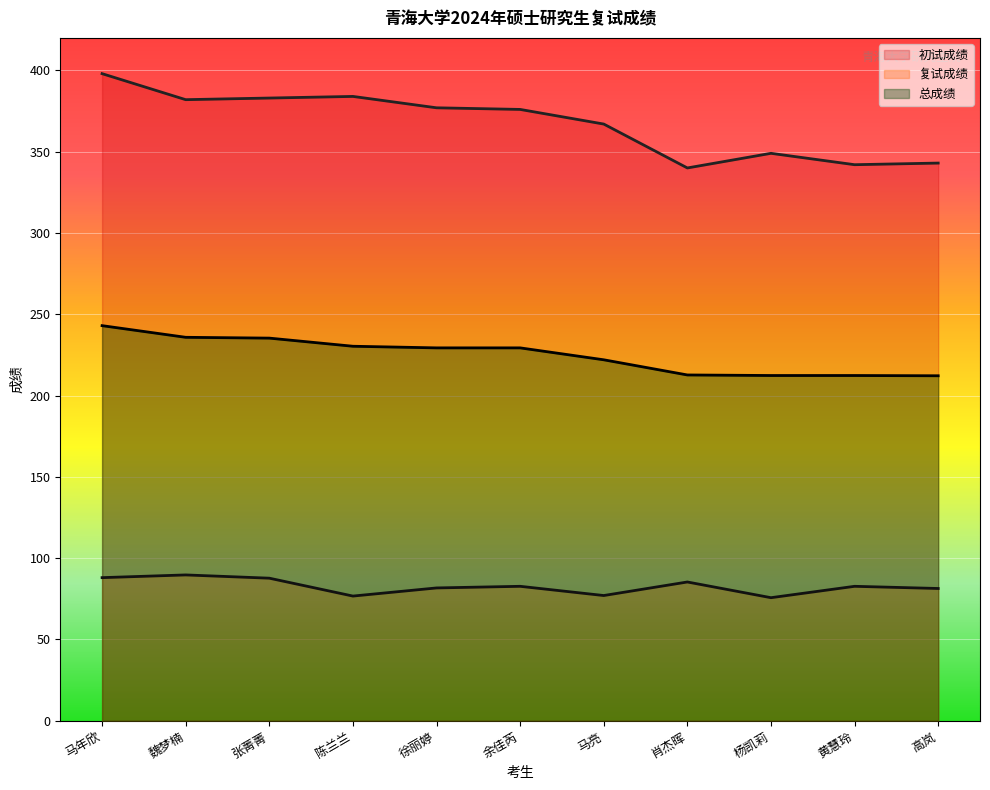

How many values in the 初试成绩 series exceed 376?

5